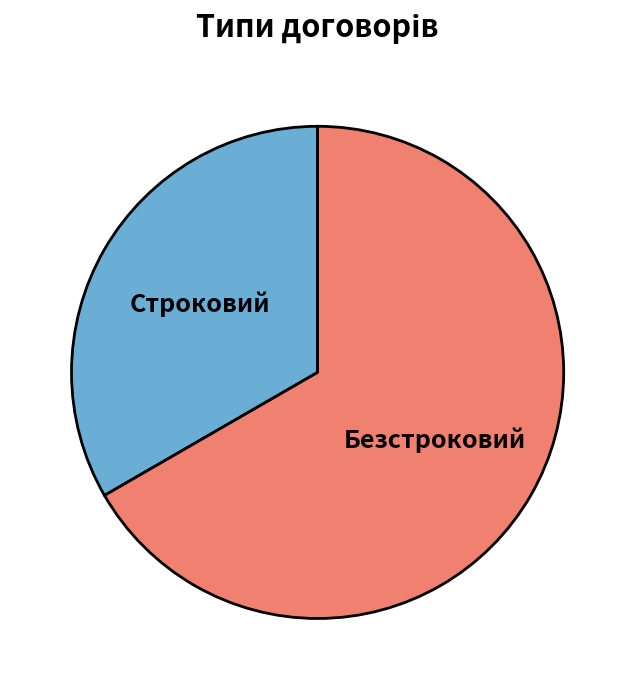

What is the ratio of the value at Безстроковий to the value at Строковий?

2.0